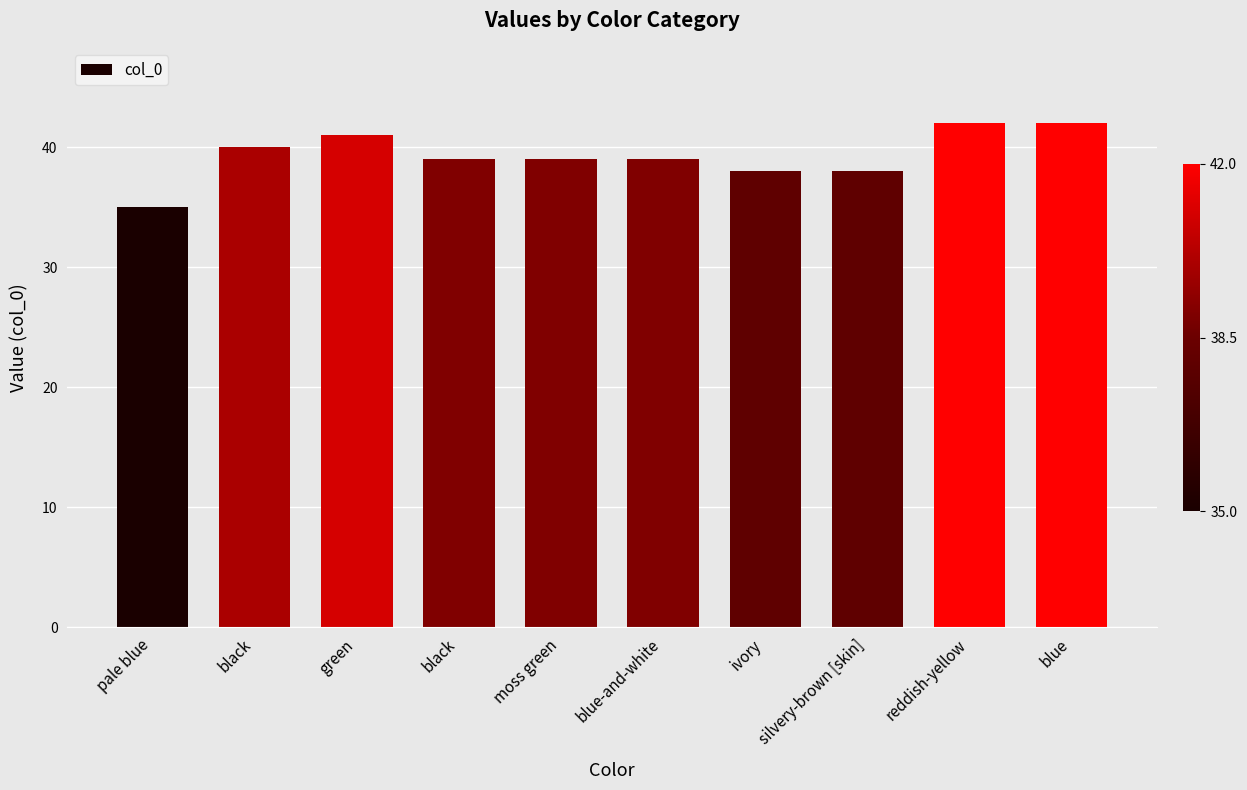

How many bars are there in total?

10